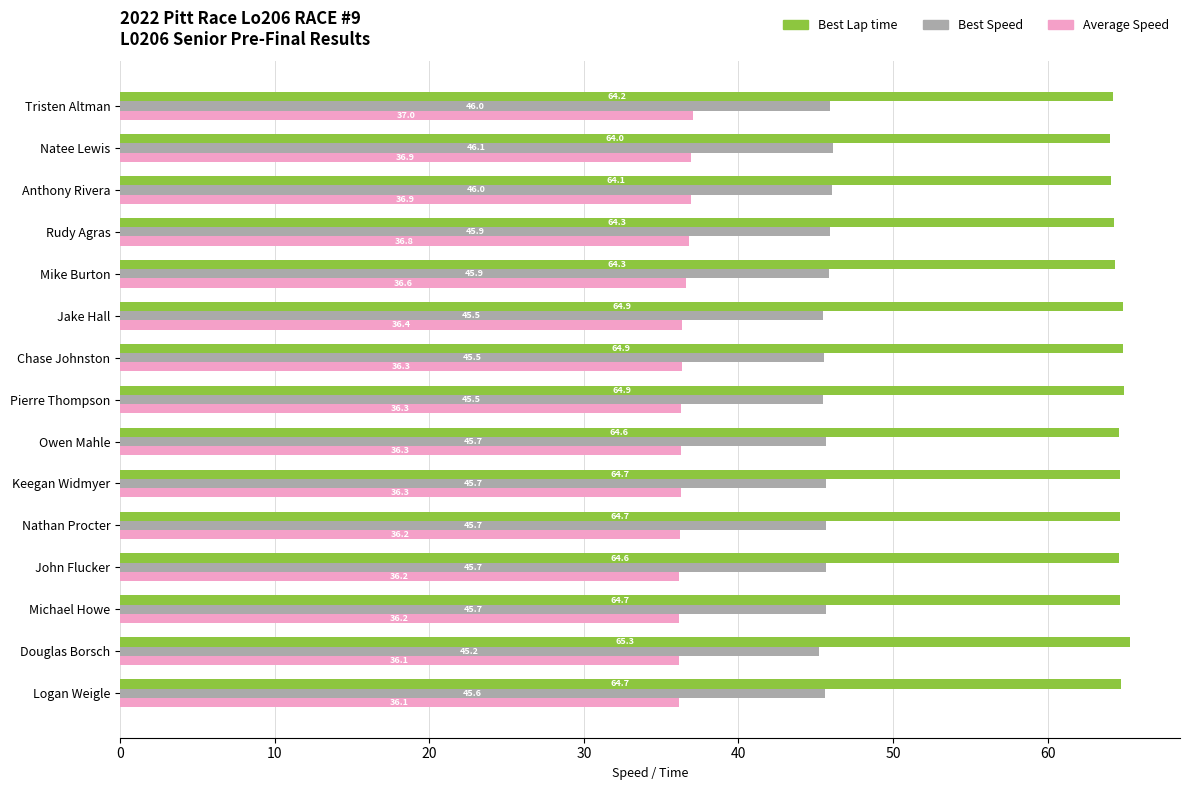

The Average Speed series shows 60.2 at Logan Weigle. True or false?

False